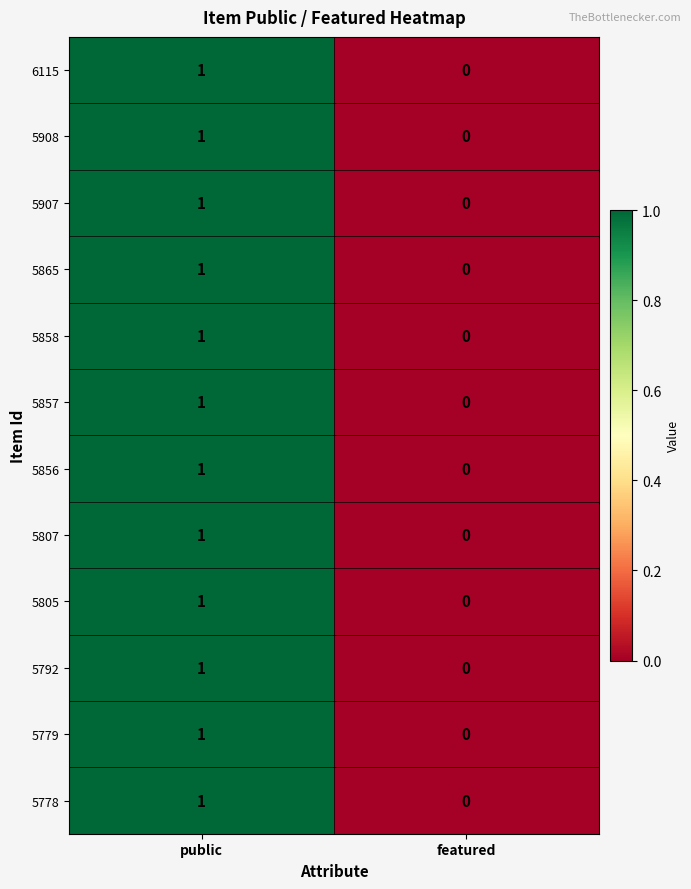

At which label is 5805 closest to 0?

featured